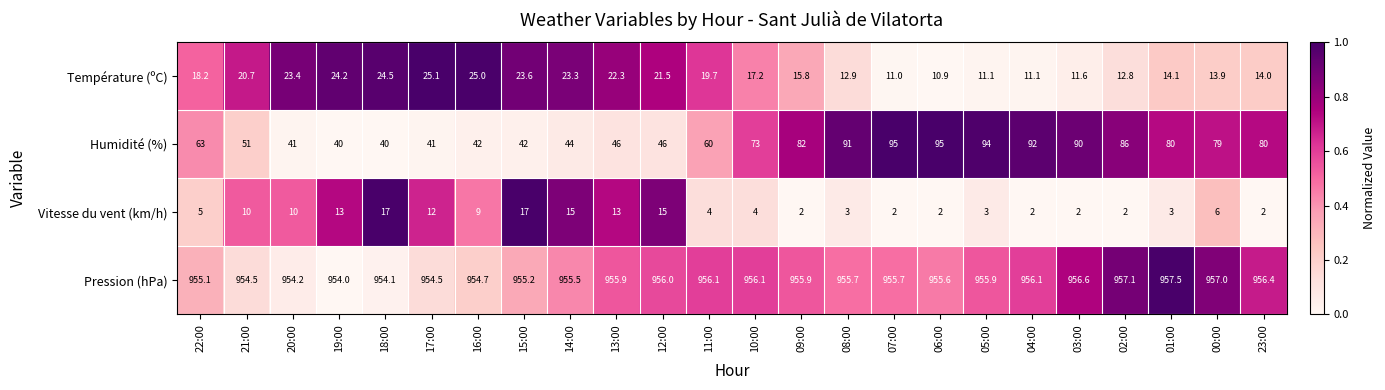

What is the sum of all Vitesse du vent (km/h) values?

173.0